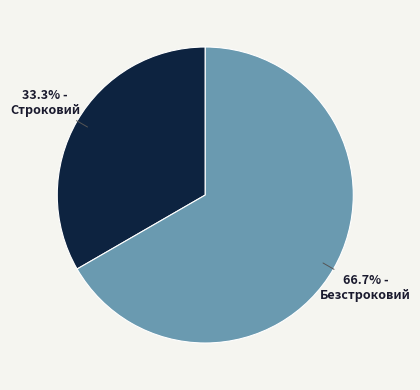

Does any single category account for the majority?

Yes